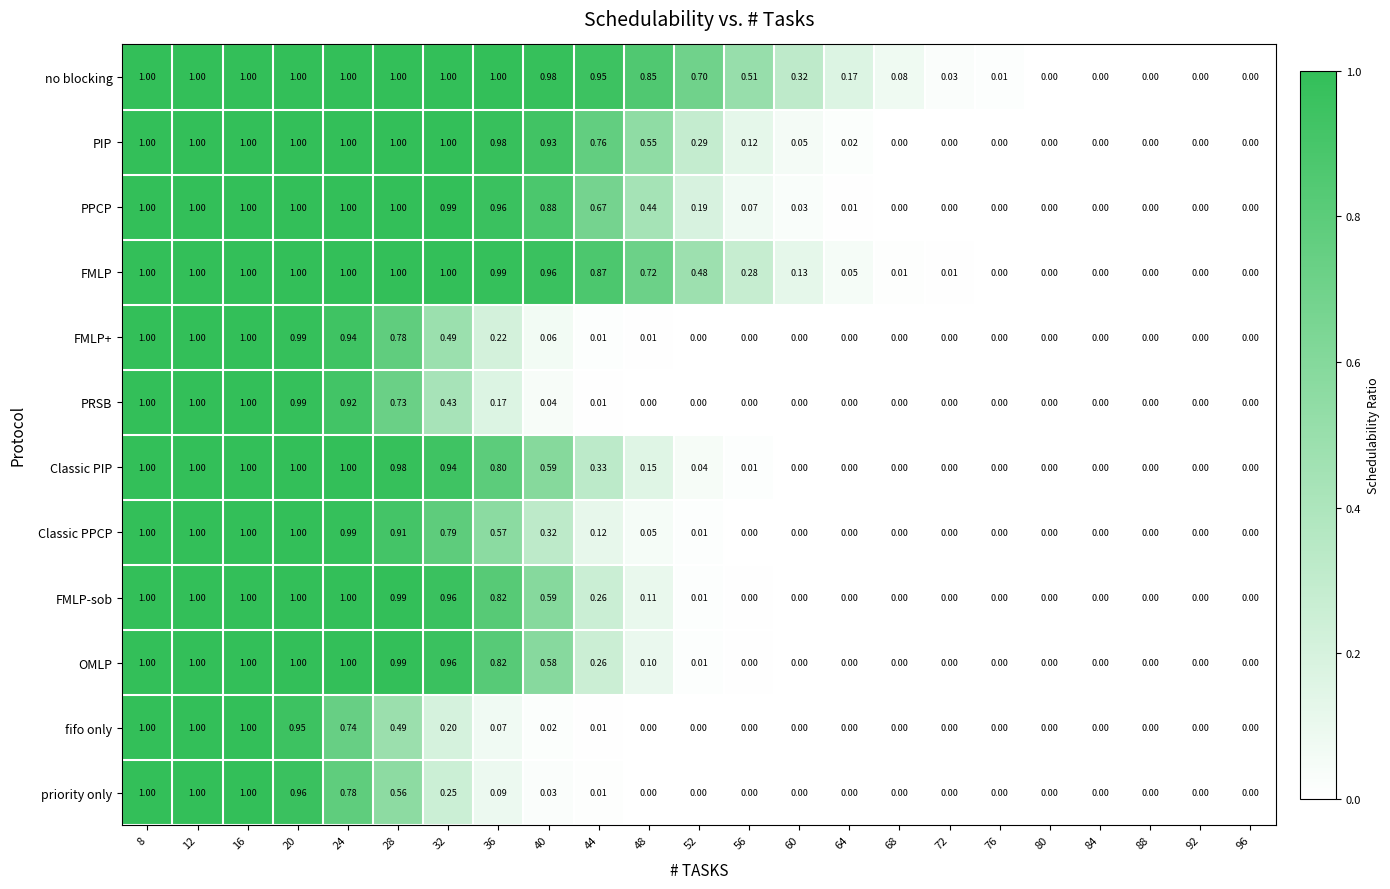

Is the value of Classic PIP at 40 greater than the value of FMLP+ at 32?

Yes